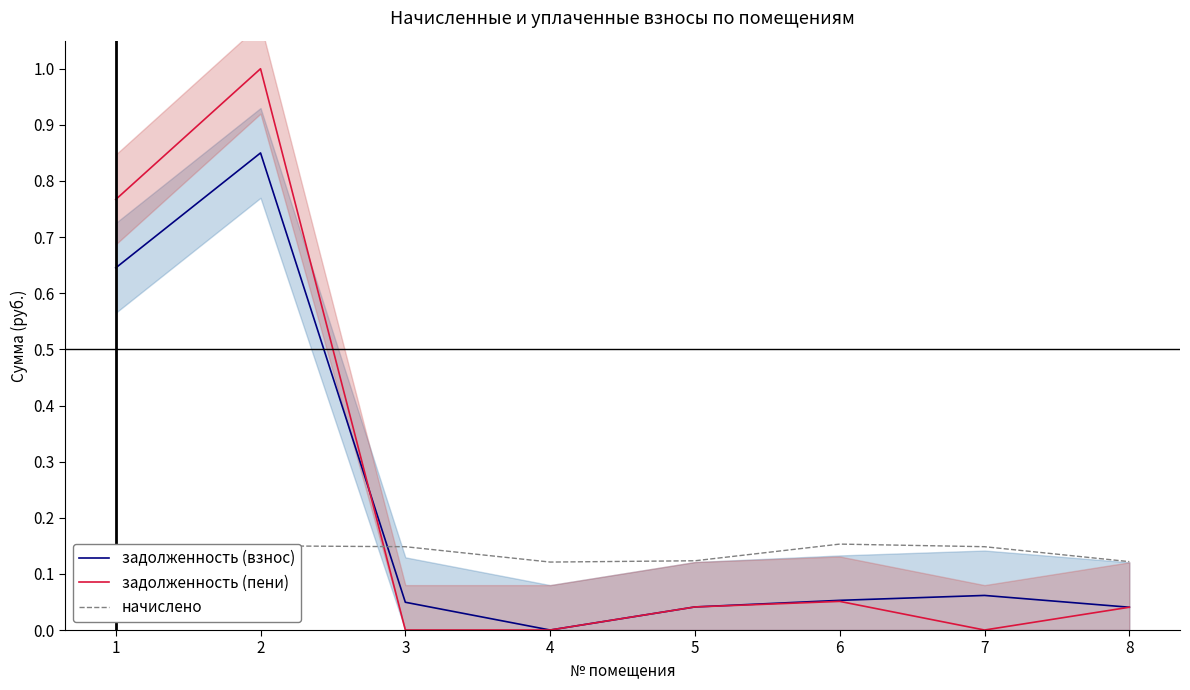

What is the sum of the задолженность (взнос) values at 6 and 8?

0.1